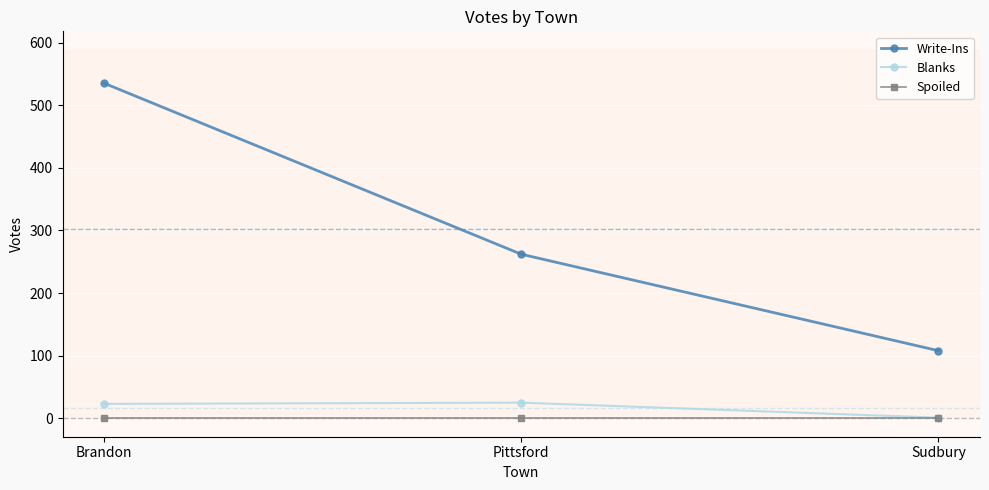

At which label does Write-Ins first exceed 262?

Brandon